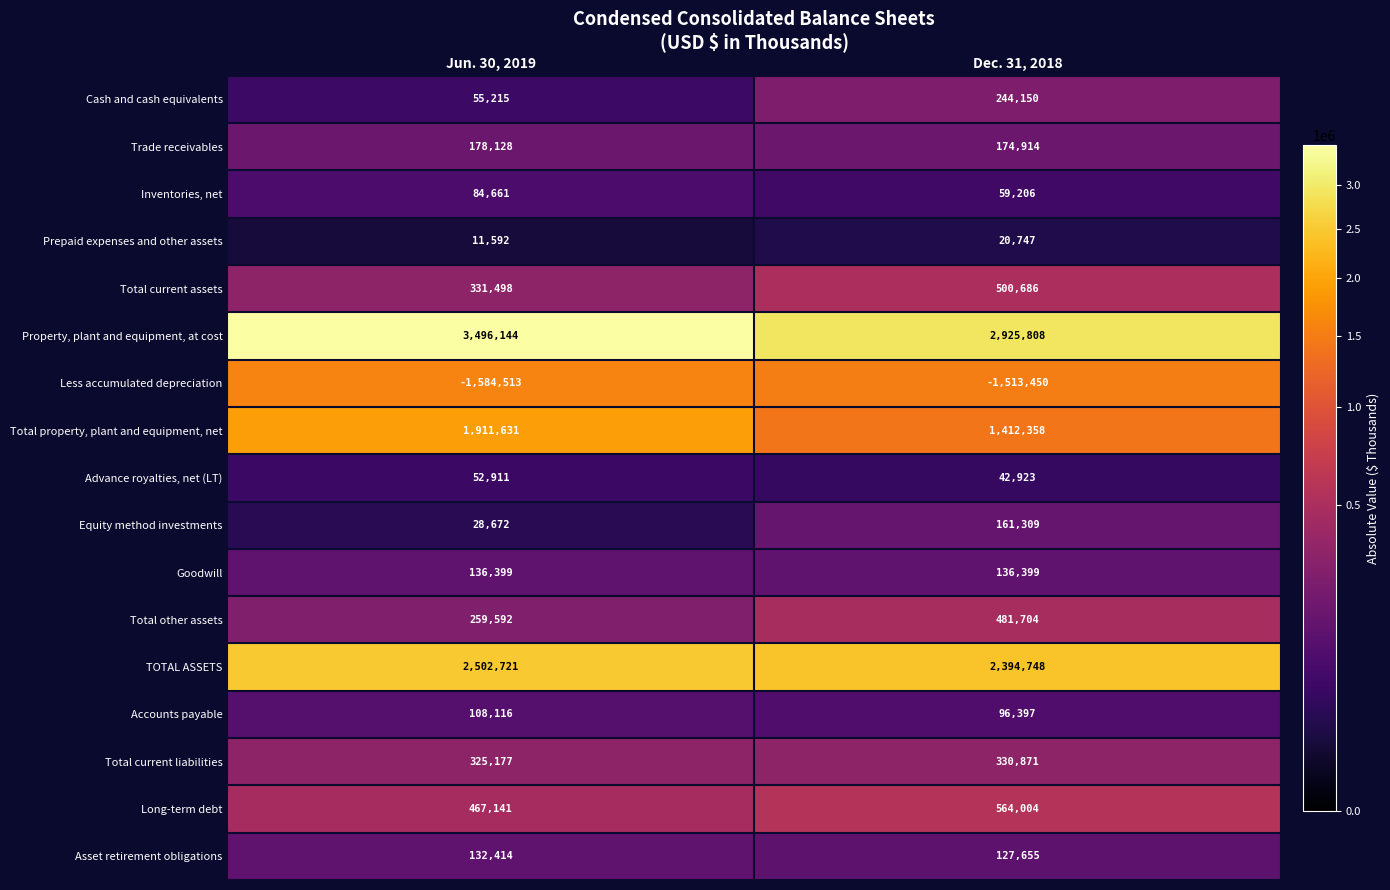

At which category is the sum across all series the highest?

Jun. 30, 2019